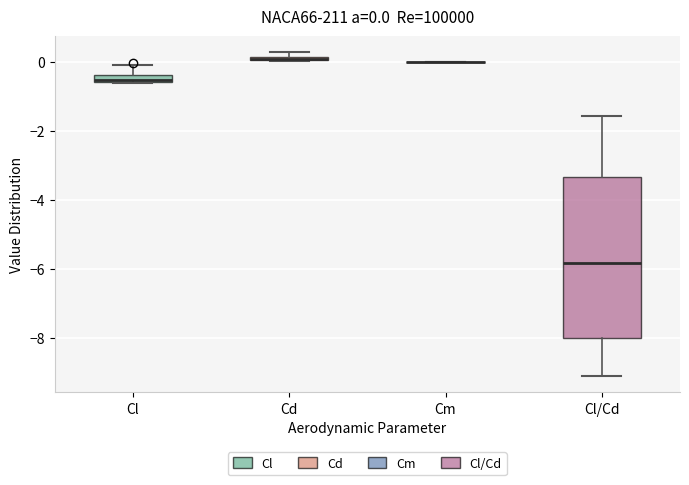

Which box is the tallest, from its lower edge to its upper edge?

Cl/Cd